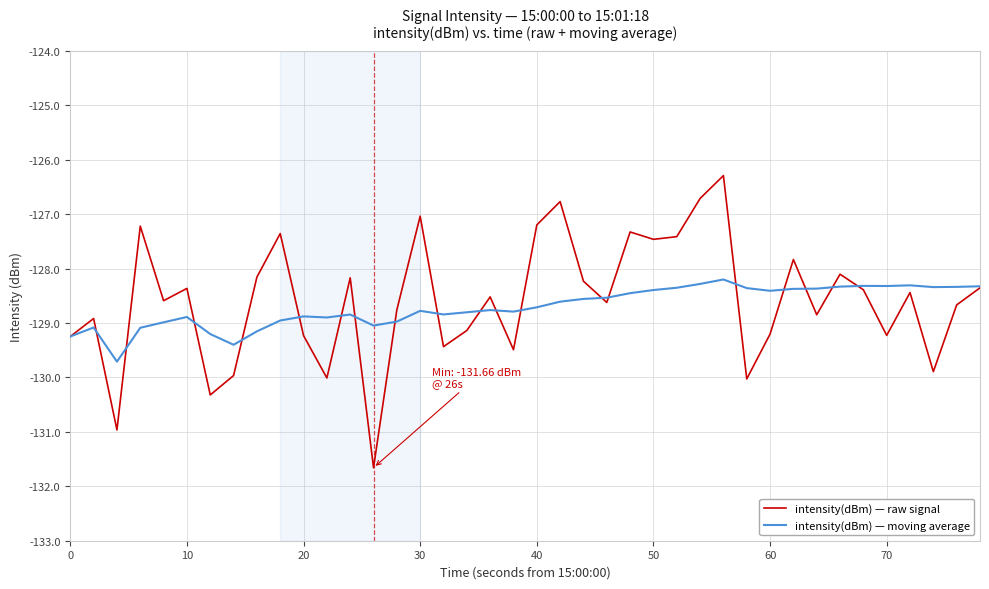

What is the smallest value displayed?

-131.7